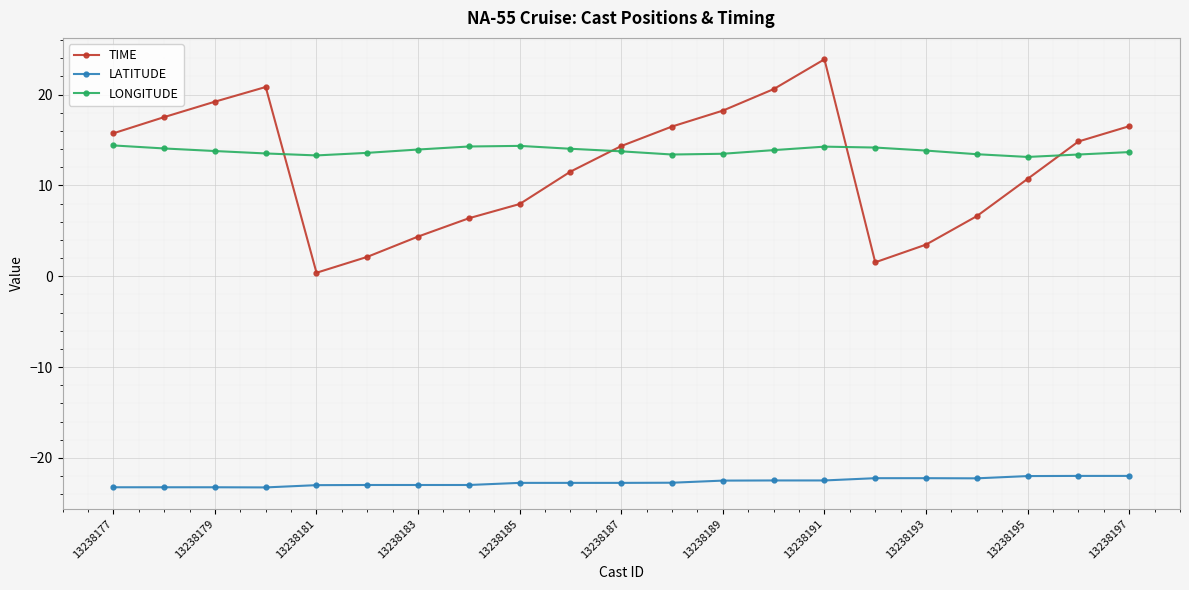

Which series has the widest spread of values?

TIME